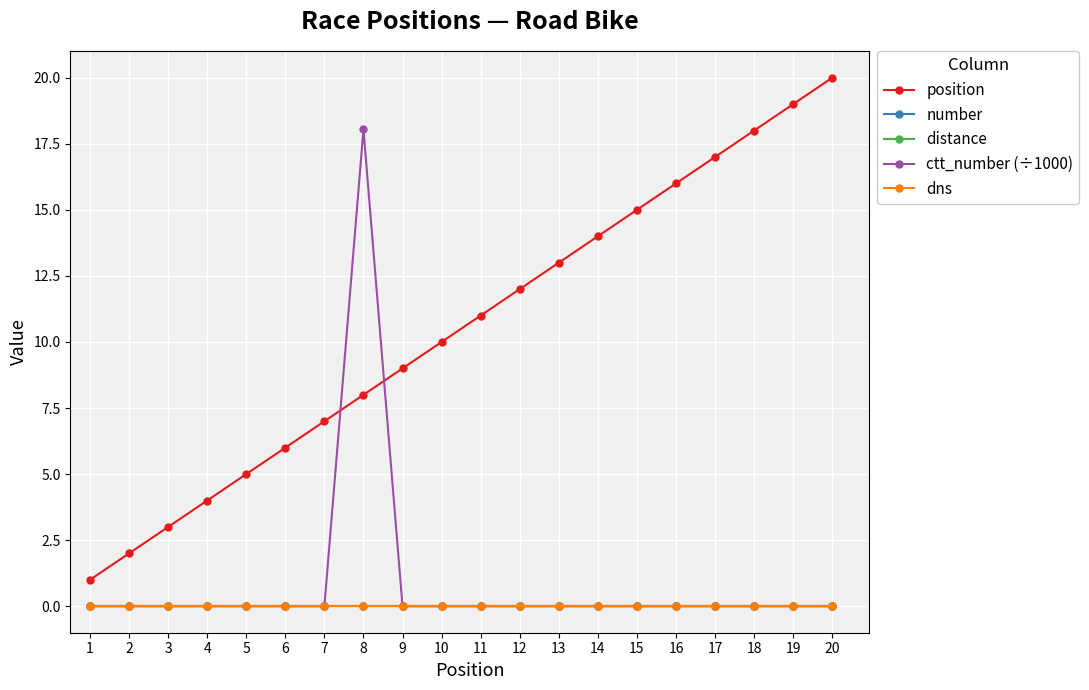

Does the chart have visible grid lines?

Yes